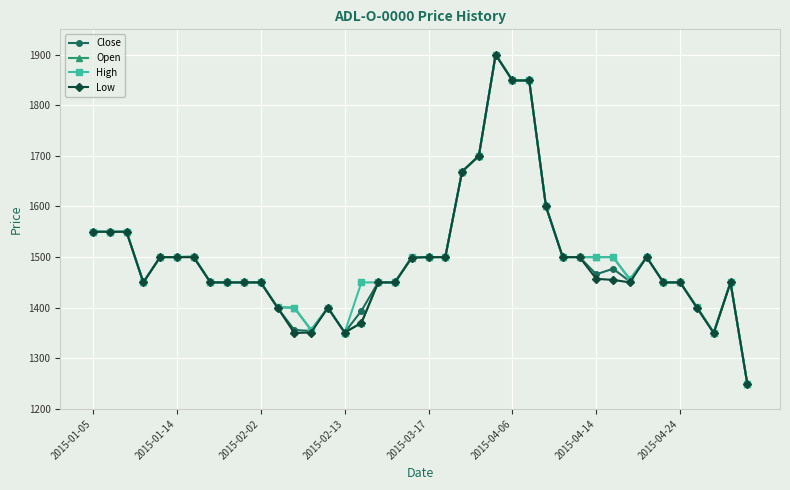

True or false: Low has more than 1 points higher than both neighbors.

True